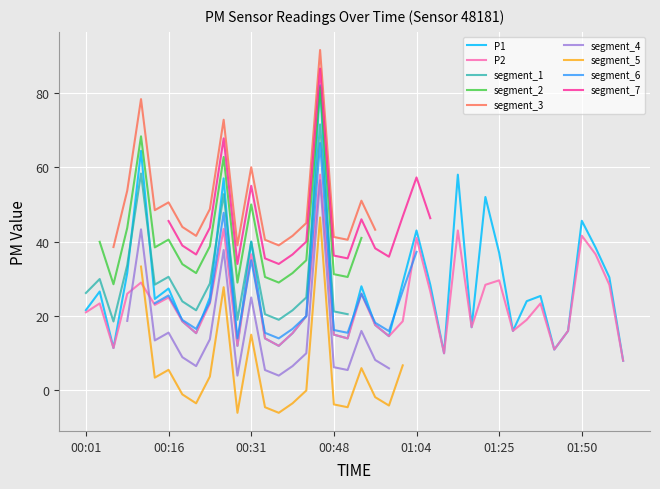

What is the value of the P1 point at the 33rd from the left?

24.0